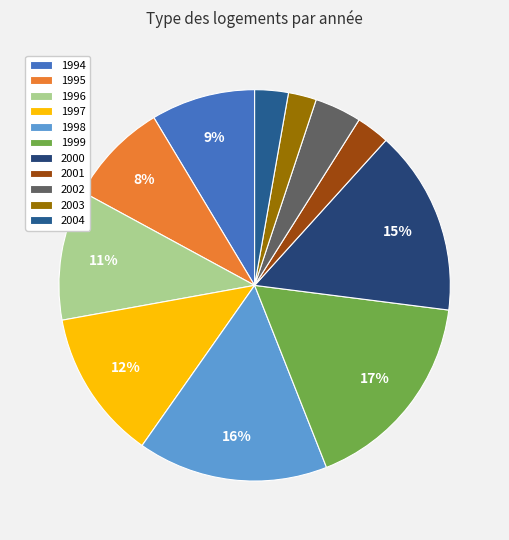

Is the sum of 1999 and 2000 greater than half?

No